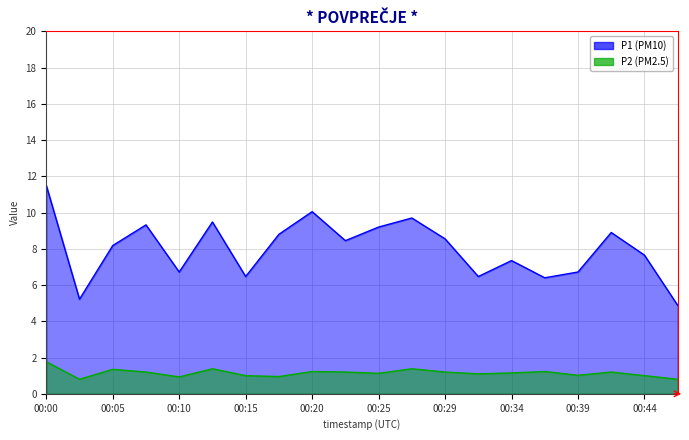

At which label does P1 reach its peak?

00:00